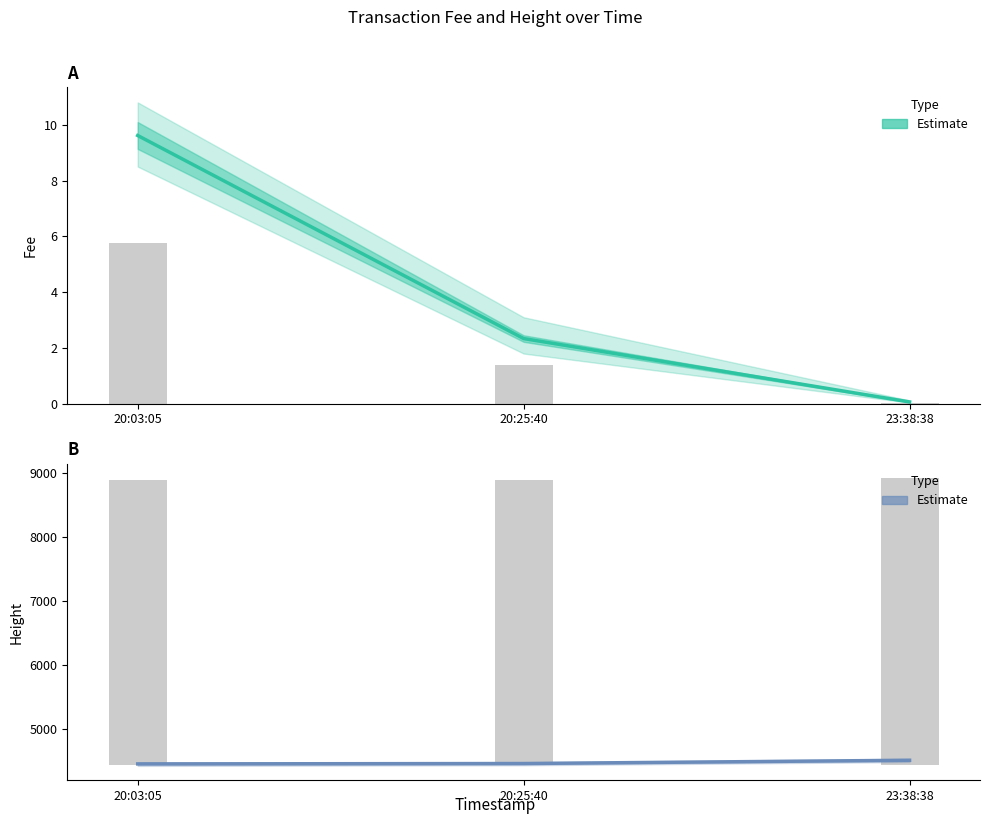

Between 20:03:05 and 23:38:38, which is larger?

20:03:05